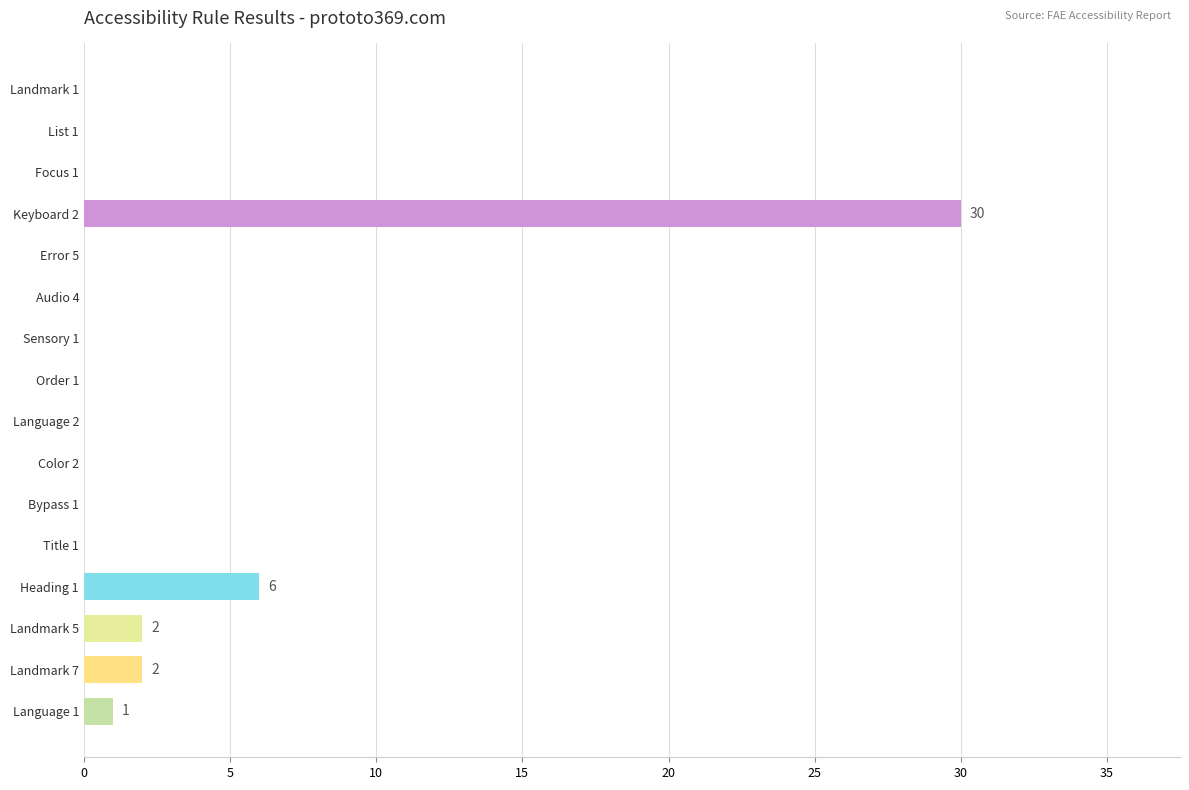

What is the sum of all values?

41